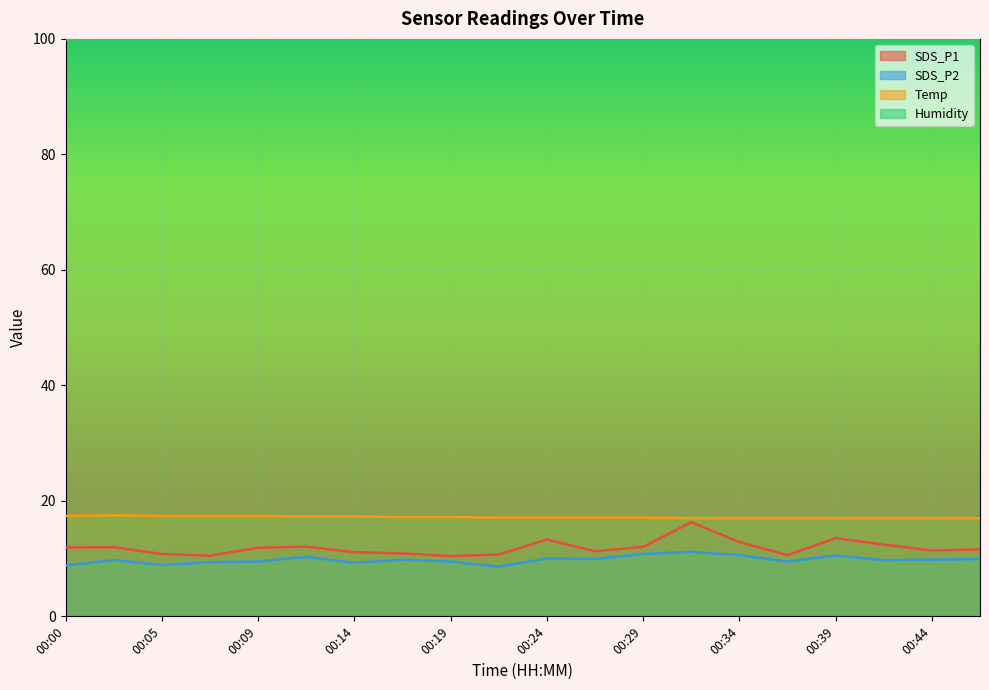

The value of Temp at 00:17 is 8.8. True or false?

False